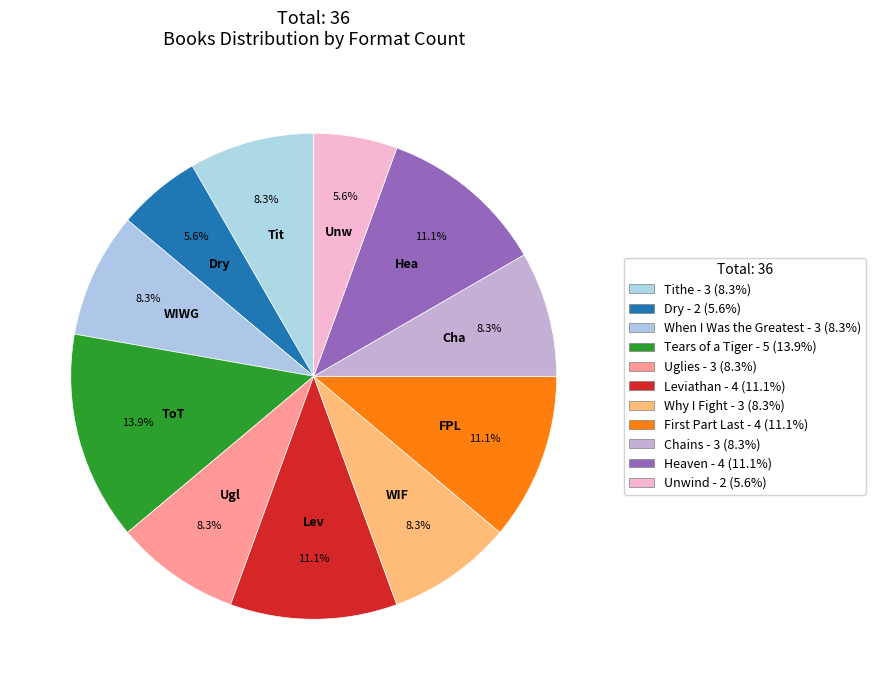

To the nearest percent, what is the combined percentage of Chains and Tithe?

17%